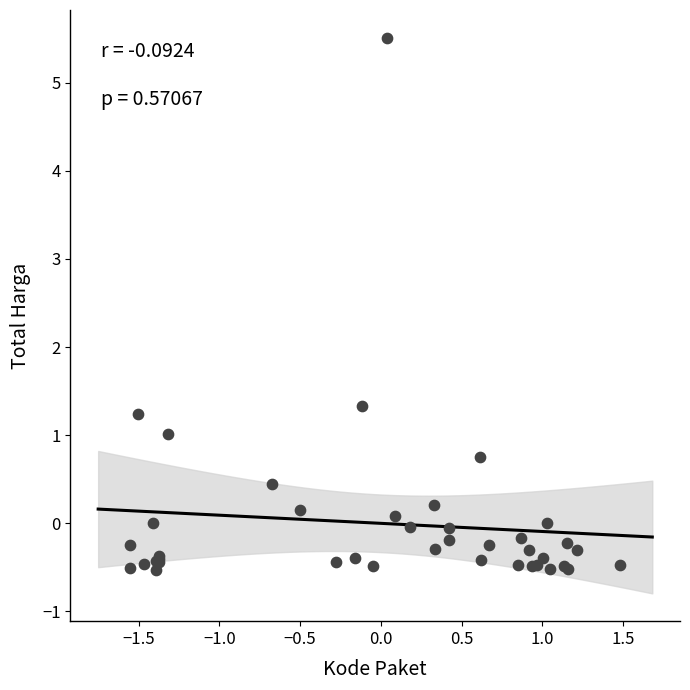

What Y value in the scatter plot is closest to 2?

1.3